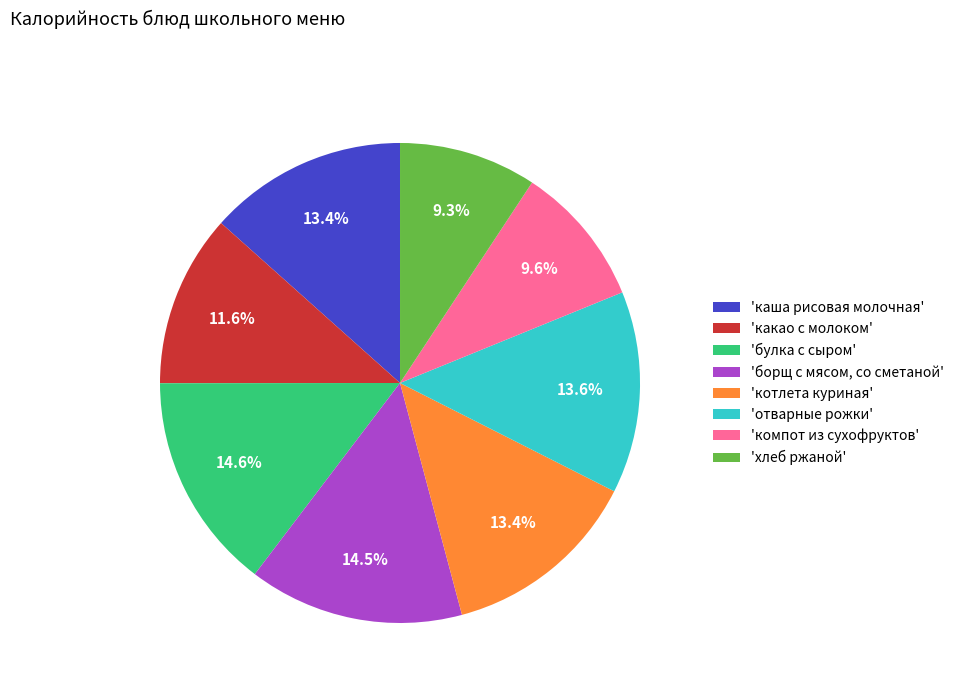

Between 'отварные рожки' and 'какао с молоком', which is larger?

'отварные рожки'